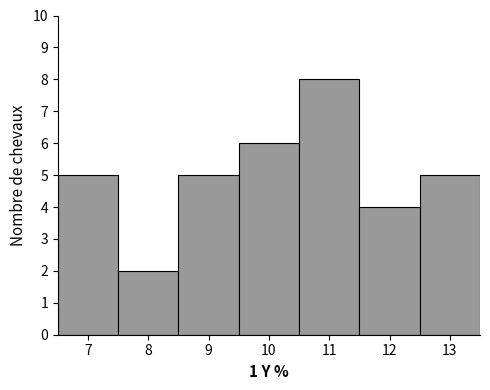

Reading left to right, what are all the values shown in this chart?

5	2	5	6	8	4	5